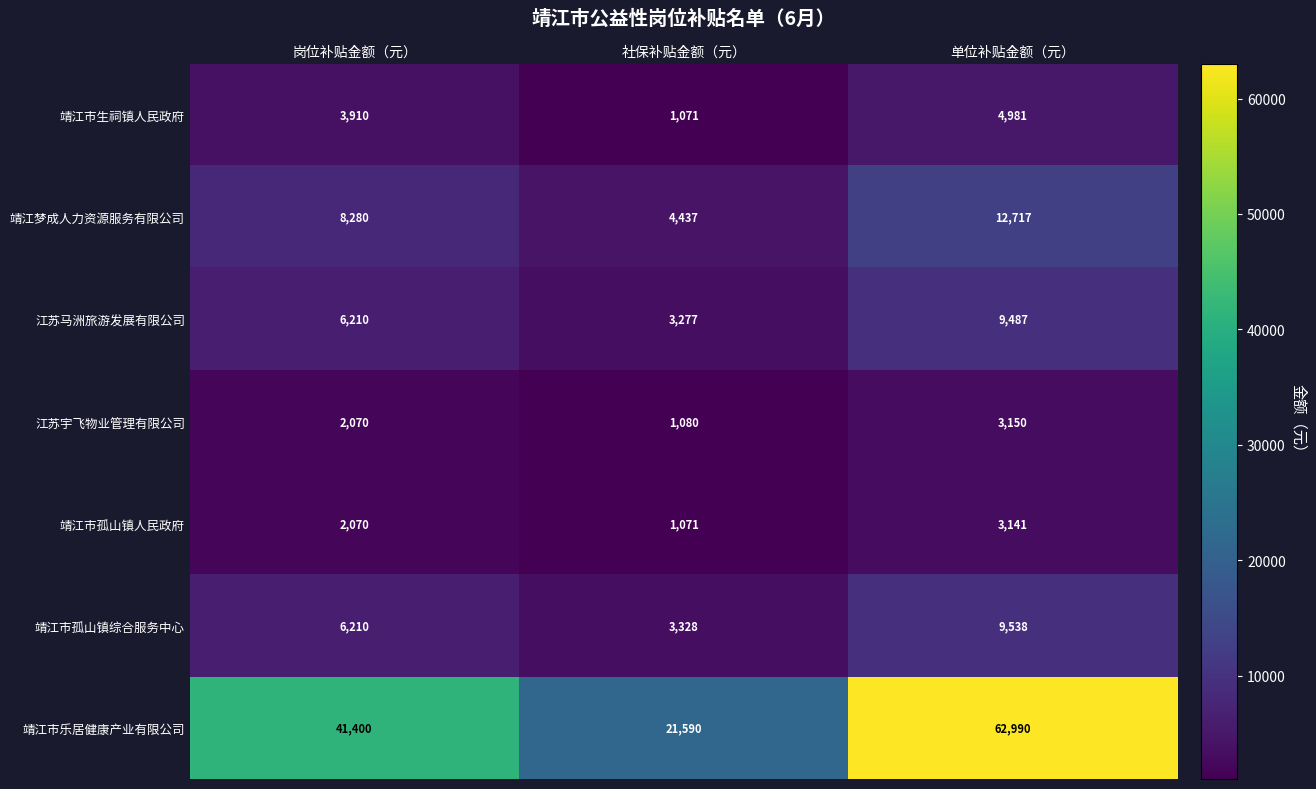

The 靖江市乐居健康产业有限公司 series shows 110872 at 单位补贴金额（元）. True or false?

False